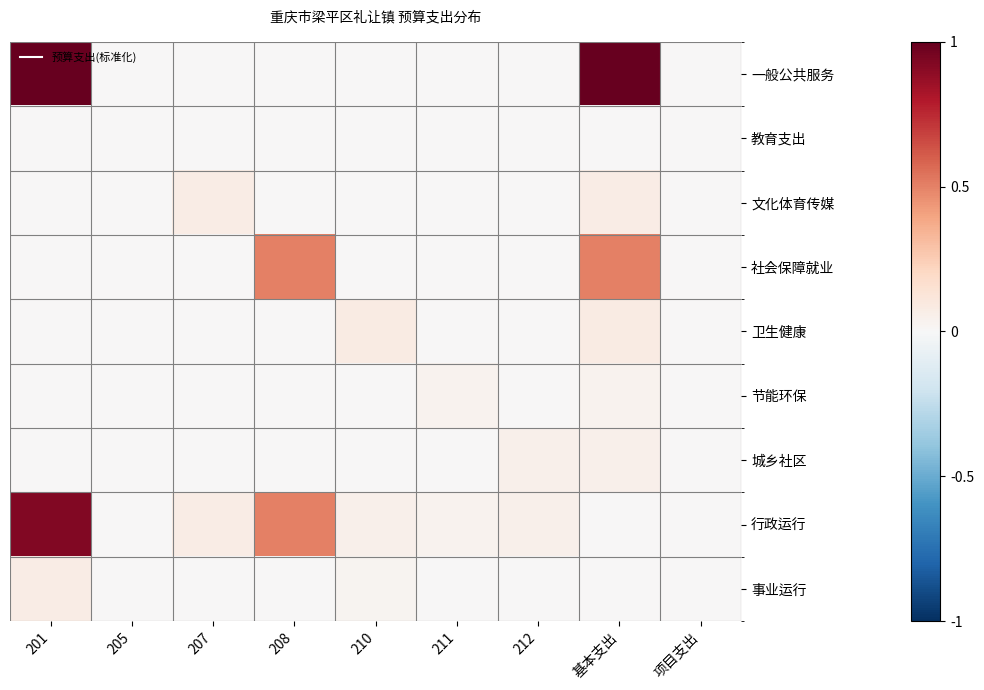

Reading left to right, extract all data points from this chart.

一般公共服务: 201=1.0	205=0.0	207=0.0	208=0.0	210=0.0	211=0.0	212=0.0	基本支出=1.0	项目支出=0.0
教育支出: 201=0.0	205=0.0	207=0.0	208=0.0	210=0.0	211=0.0	212=0.0	基本支出=0.0	项目支出=0.0
文化体育传媒: 201=0.0	205=0.0	207=0.1	208=0.0	210=0.0	211=0.0	212=0.0	基本支出=0.1	项目支出=0.0
社会保障就业: 201=0.0	205=0.0	207=0.0	208=0.5	210=0.0	211=0.0	212=0.0	基本支出=0.5	项目支出=0.0
卫生健康: 201=0.0	205=0.0	207=0.0	208=0.0	210=0.1	211=0.0	212=0.0	基本支出=0.1	项目支出=0.0
节能环保: 201=0.0	205=0.0	207=0.0	208=0.0	210=0.0	211=0.0	212=0.0	基本支出=0.0	项目支出=0.0
城乡社区: 201=0.0	205=0.0	207=0.0	208=0.0	210=0.0	211=0.0	212=0.1	基本支出=0.1	项目支出=0.0
行政运行: 201=0.9	205=0.0	207=0.1	208=0.5	210=0.1	211=0.0	212=0.1	基本支出=0.0	项目支出=0.0
事业运行: 201=0.1	205=0.0	207=0.0	208=0.0	210=0.0	211=0.0	212=0.0	基本支出=0.0	项目支出=0.0